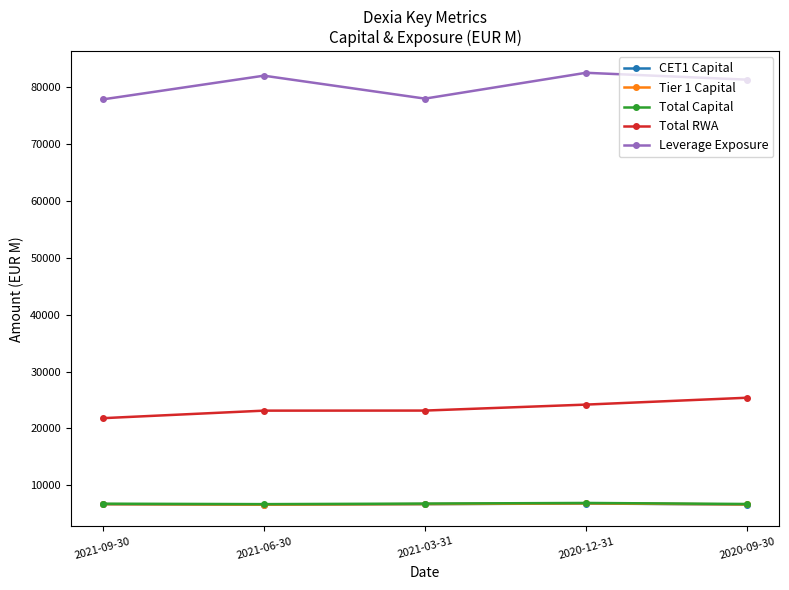

True or false: Total RWA and Tier 1 Capital cross at least once.

False